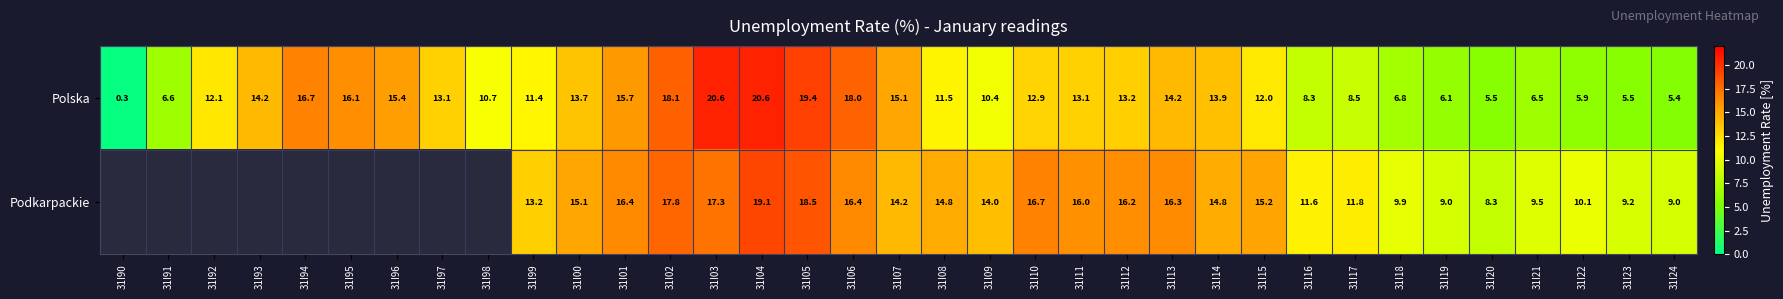

Is the value of Polska at 31I99 greater than the value of Podkarpackie at 31I18?

Yes